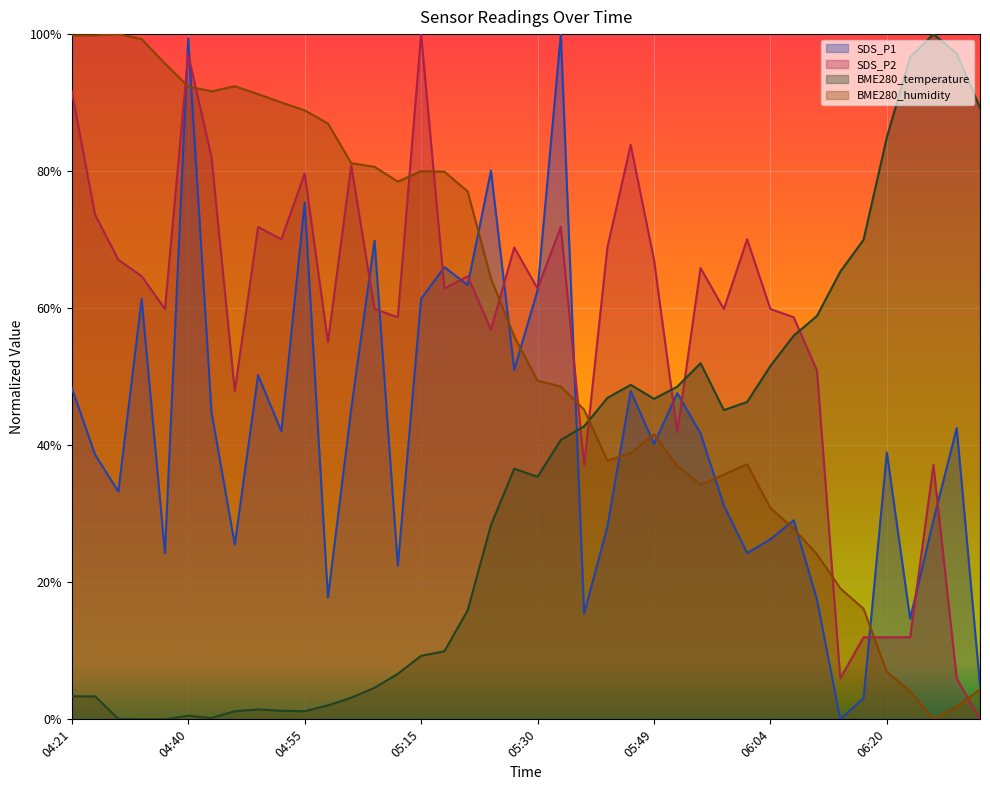

Reading right to left, list all the values displayed in this chart.

SDS_P1: 4.9	42.5	29.1	14.7	38.9	3.1	0.0	17.5	29.1	26.3	24.3	31.2	41.7	47.6	40.2	47.9	28.1	15.5	100.0	62.6	51.0	80.1	63.4	66.0	61.4	22.4	69.9	45.3	17.8	75.4	42.0	50.2	25.5	44.8	99.4	24.3	61.4	33.2	38.6	48.4
SDS_P2: 0.0	6.0	37.1	12.0	12.0	12.0	6.0	50.9	58.7	59.9	70.1	59.9	65.9	41.9	67.1	83.8	68.9	37.1	71.9	62.9	68.9	56.9	64.7	62.9	100.0	58.7	59.9	80.8	55.1	79.6	70.1	71.9	47.9	82.0	97.0	59.9	64.7	67.1	73.7	91.6
BME280_temperature: 89.3	97.2	100.0	96.6	84.9	70.0	65.3	58.9	56.0	51.6	46.3	45.1	52.0	48.6	46.8	48.8	46.9	42.8	40.8	35.4	36.6	28.4	15.9	9.9	9.3	6.6	4.6	3.2	2.0	1.2	1.2	1.4	1.2	0.2	0.5	0.0	0.0	0.1	3.4	3.4
BME280_humidity: 4.4	1.9	0.0	4.1	6.9	16.1	19.1	24.1	27.8	30.8	37.2	35.7	34.2	37.0	41.6	38.8	37.8	45.2	48.6	49.4	55.9	64.3	77.0	79.9	80.0	78.5	80.6	81.2	87.0	88.9	90.0	91.2	92.4	91.6	92.4	95.7	99.3	100.0	99.8	99.8